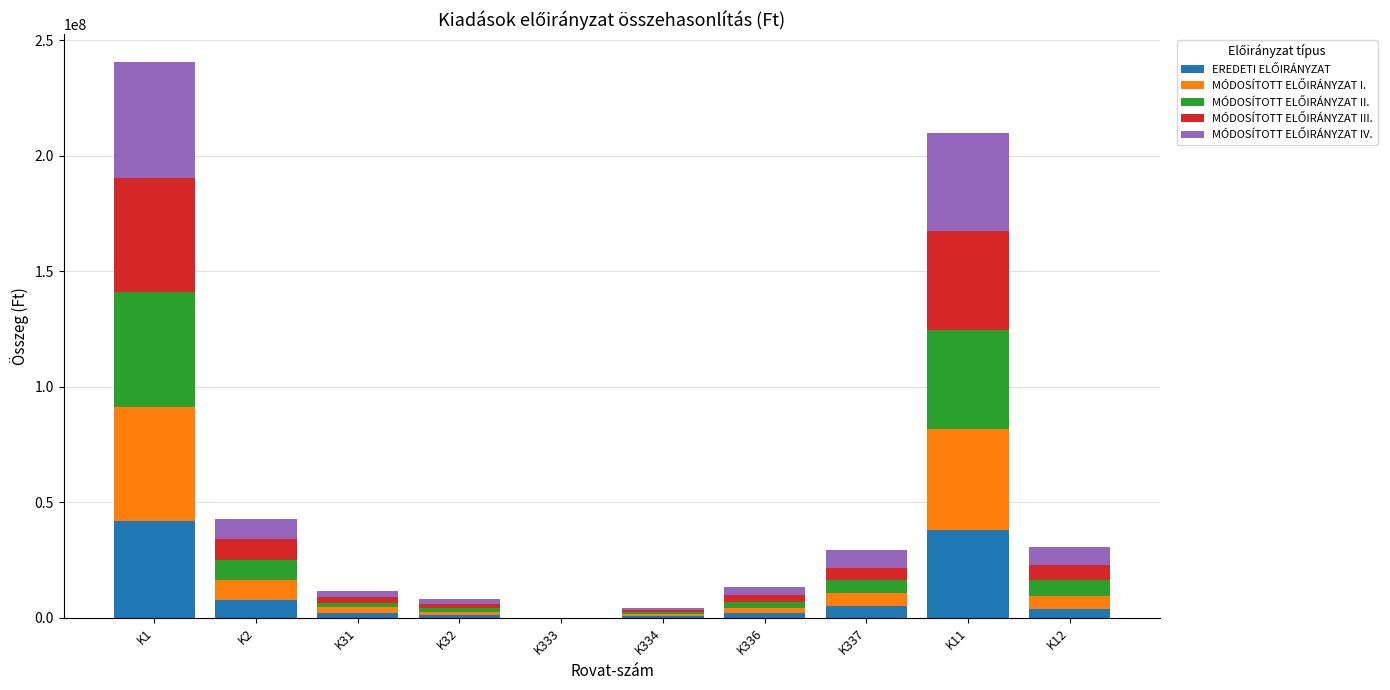

What is the difference between the second highest and second lowest values in the MÓDOSÍTOTT ELŐIRÁNYZAT II. series?

42092400